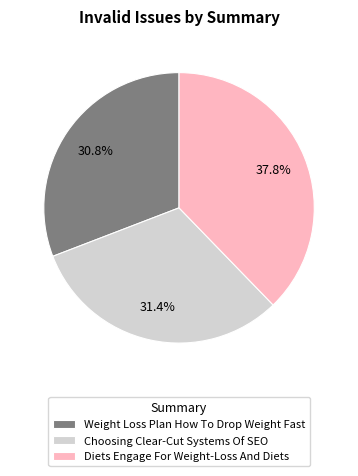

Does any single category account for the majority?

No